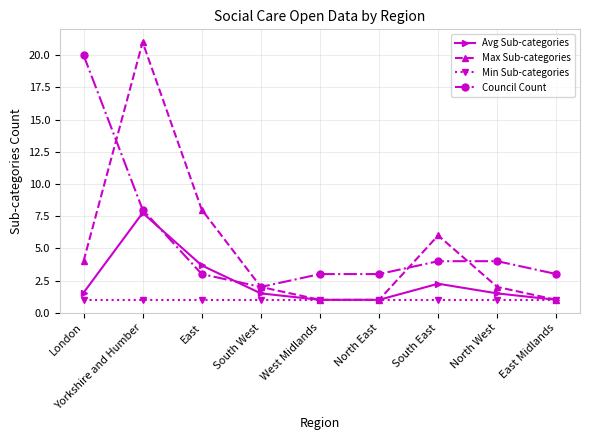

At how many categories does at least one series exceed 7?

3